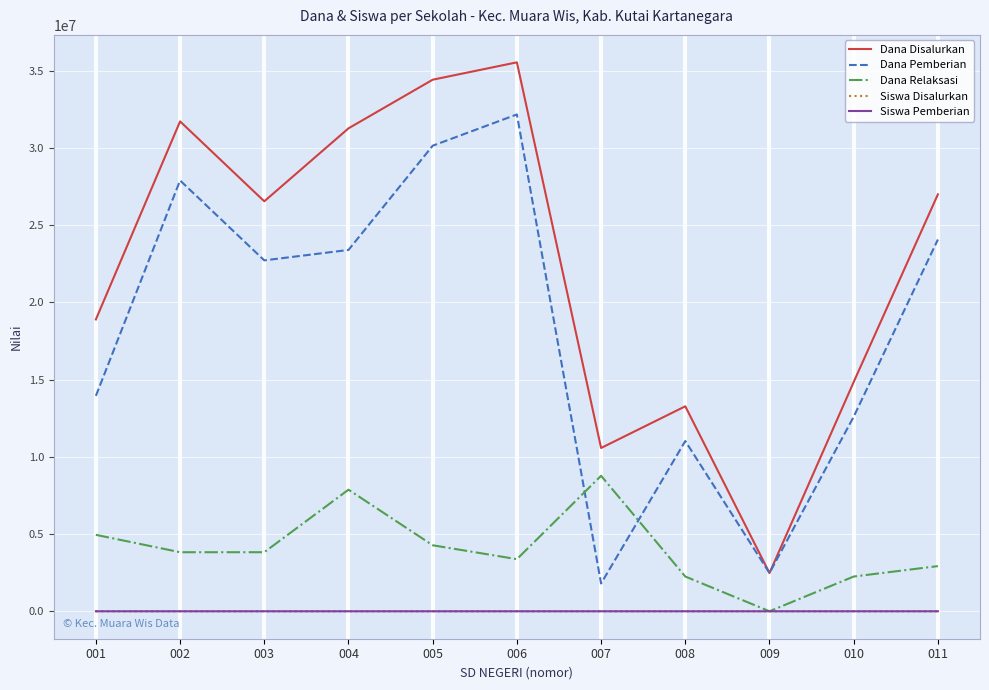

What is the sum of all Dana Pemberian values?

202275000